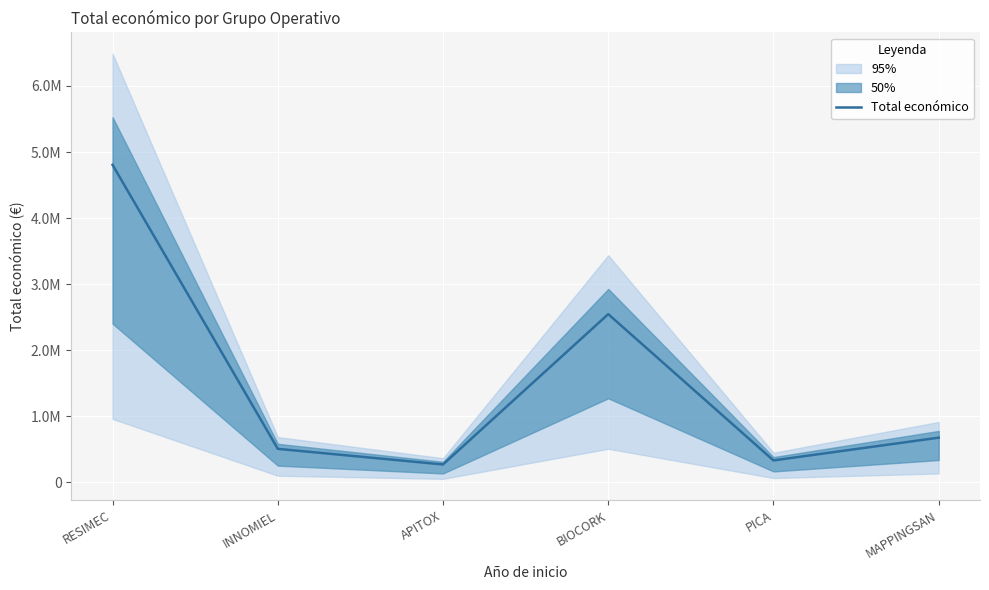

True or false: there are more than 1 points higher than both neighbors.

False